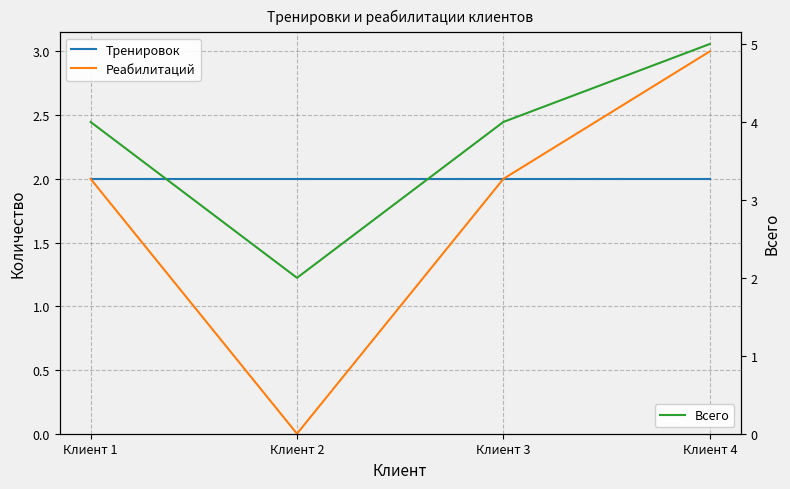

Which series changed the most between Клиент 2 and Клиент 4?

Реабилитаций